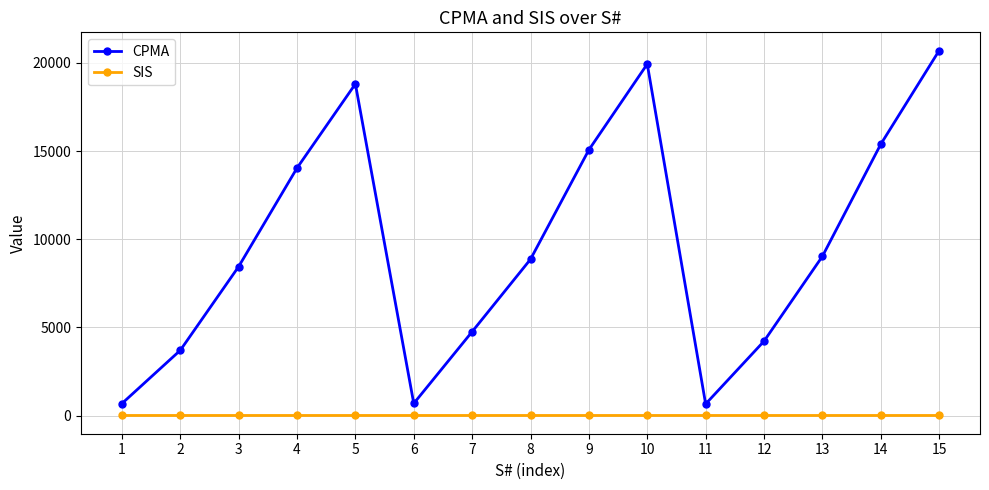

True or false: SIS and CPMA intersect in this chart.

False